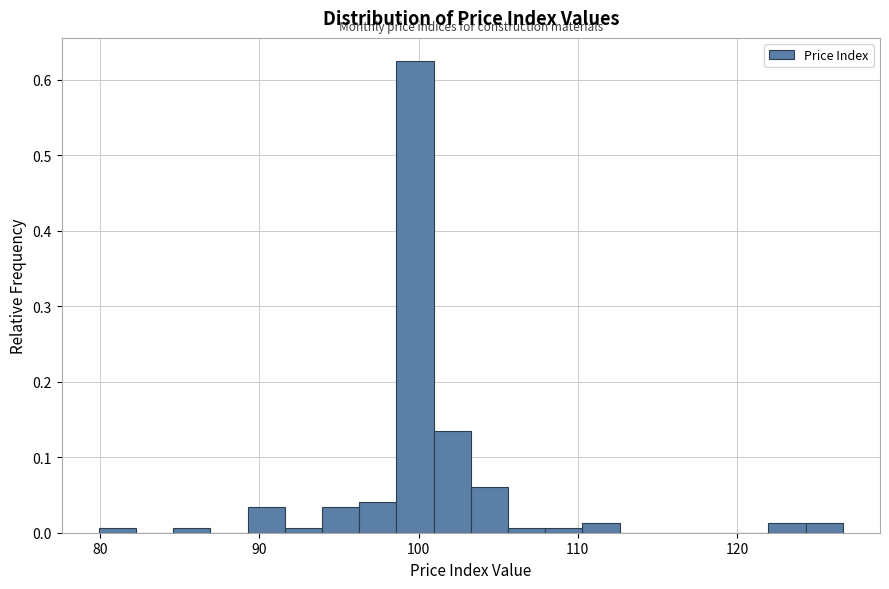

Around what value on the x-axis is the tallest bar? Give the approximate position of its centre, as read against the axis.

100